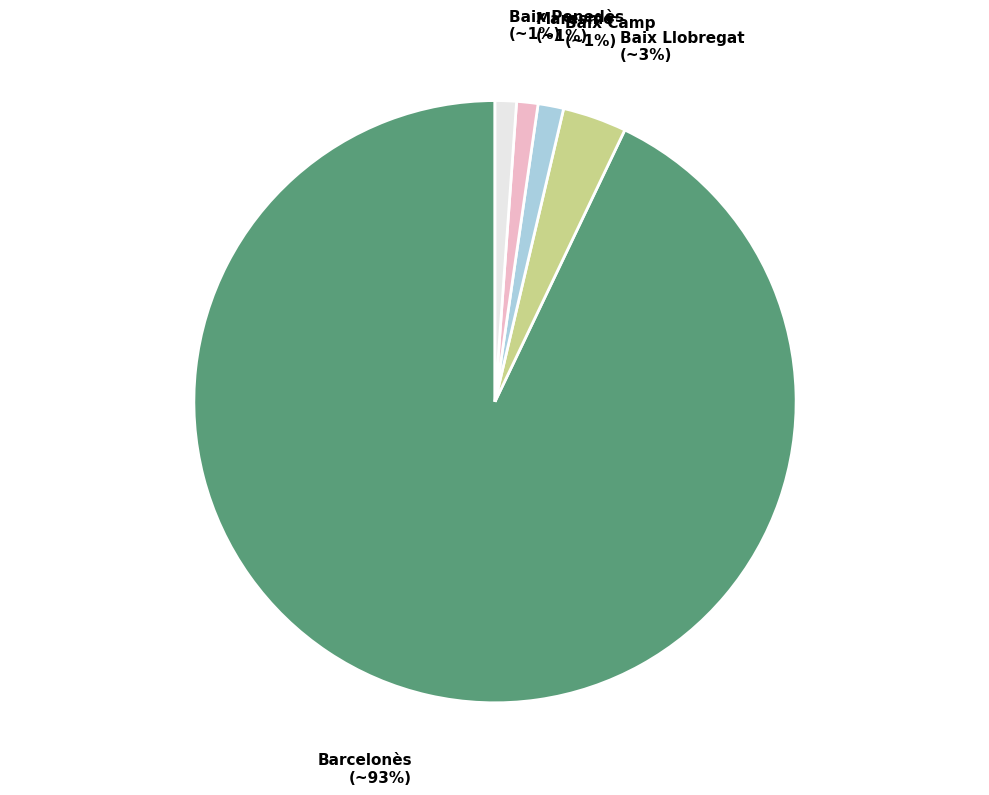

Do Maresme and Baix Penedès together represent more than half of the pie?

No